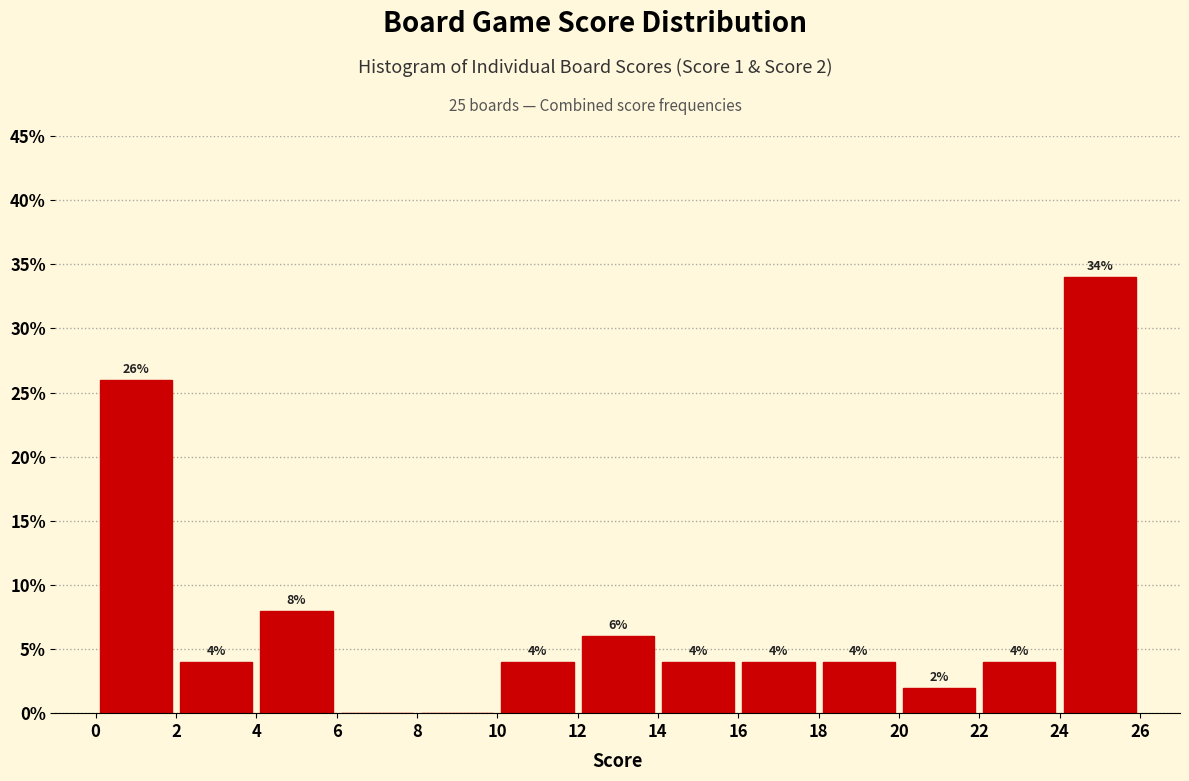

Which range on the x-axis has the tallest bar?

24 to 26